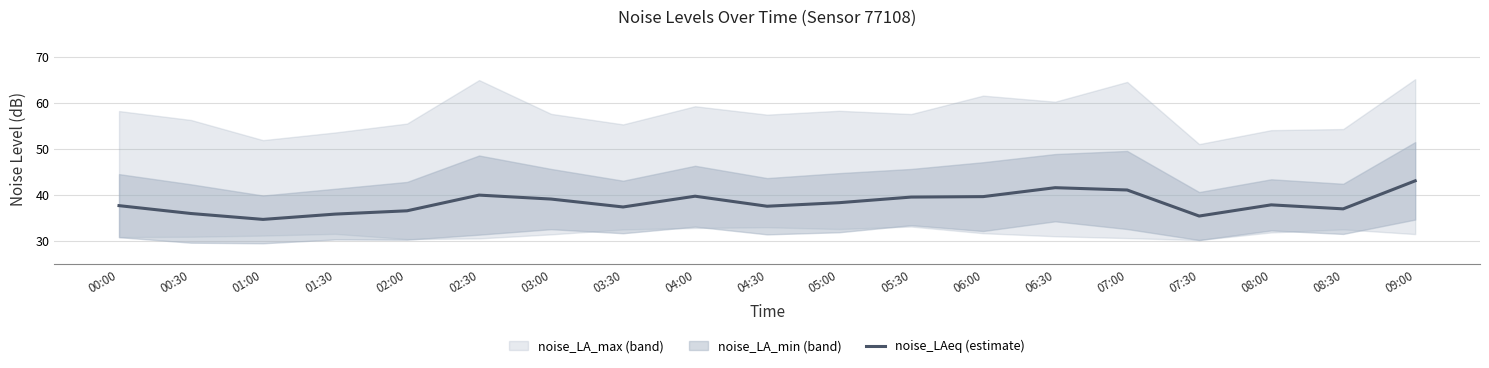

Reading right to left, transcribe all the data shown in this chart.

09:00=43.1	08:30=37.0	08:00=37.9	07:30=35.4	07:00=41.1	06:30=41.6	06:00=39.6	05:30=39.5	05:00=38.3	04:30=37.6	04:00=39.7	03:30=37.4	03:00=39.1	02:30=40.0	02:00=36.6	01:30=35.9	01:00=34.7	00:30=36.0	00:00=37.7